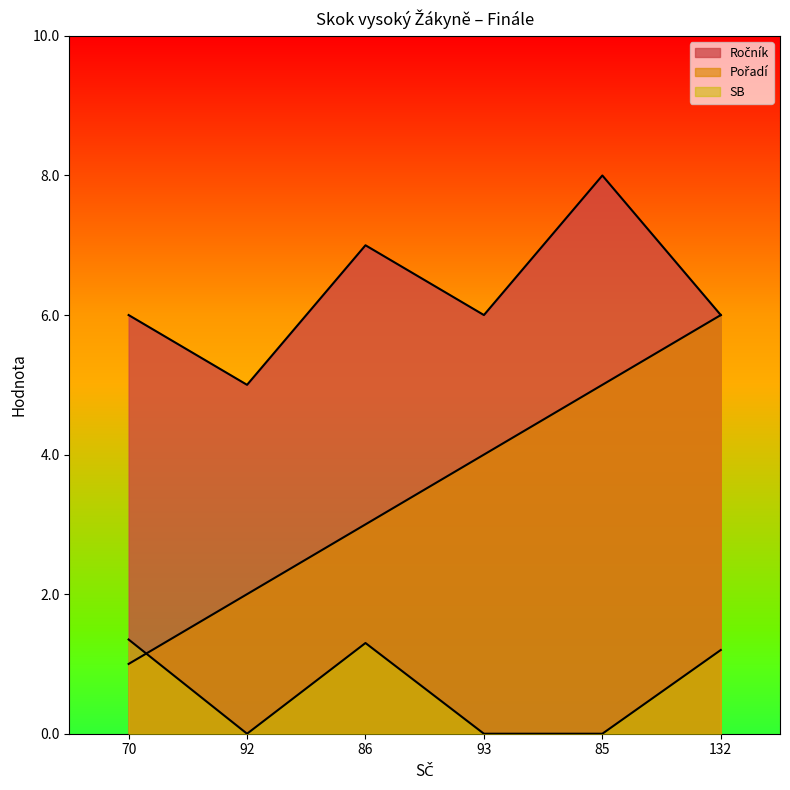

Does the chart have visible grid lines?

No